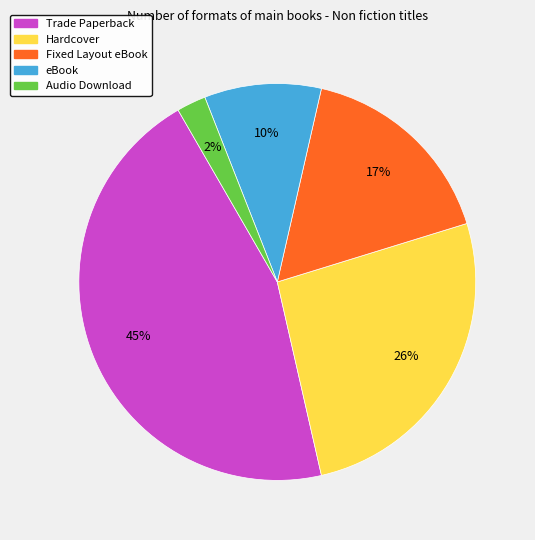

Is there a majority slice in this chart?

No